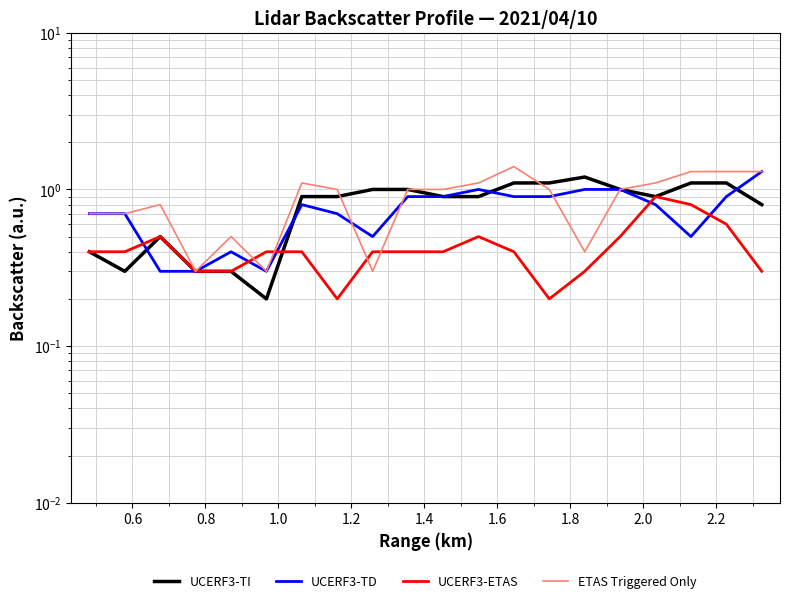

What is the smallest value displayed?

0.2